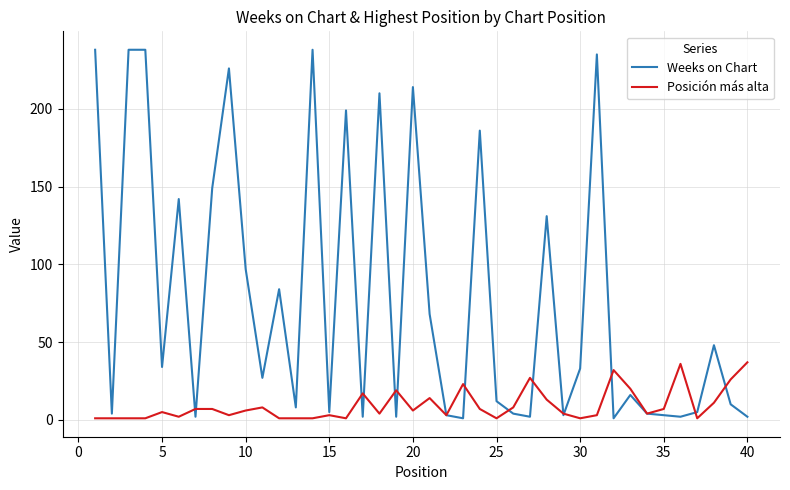

Does the chart display data point markers on the line(s)?

No